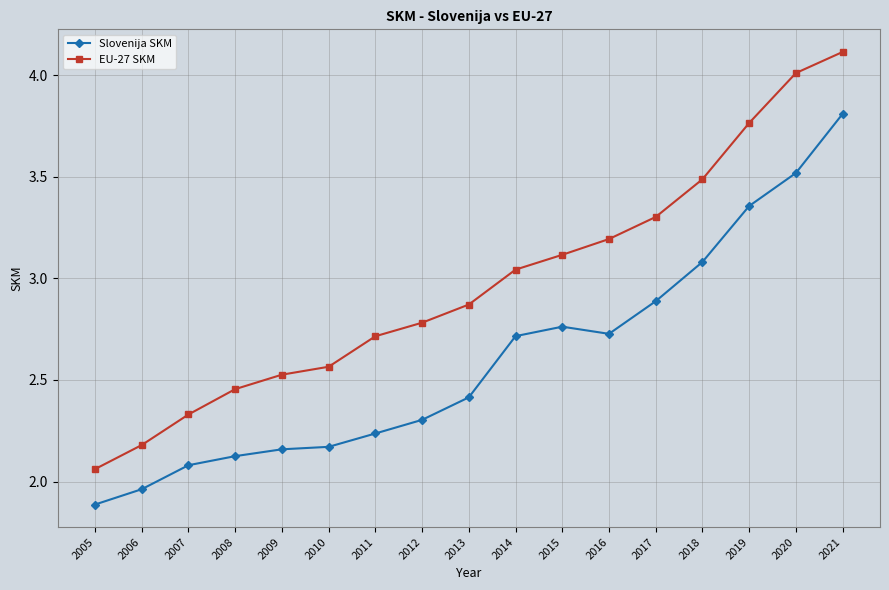

At how many categories does at least one series exceed 2?

17